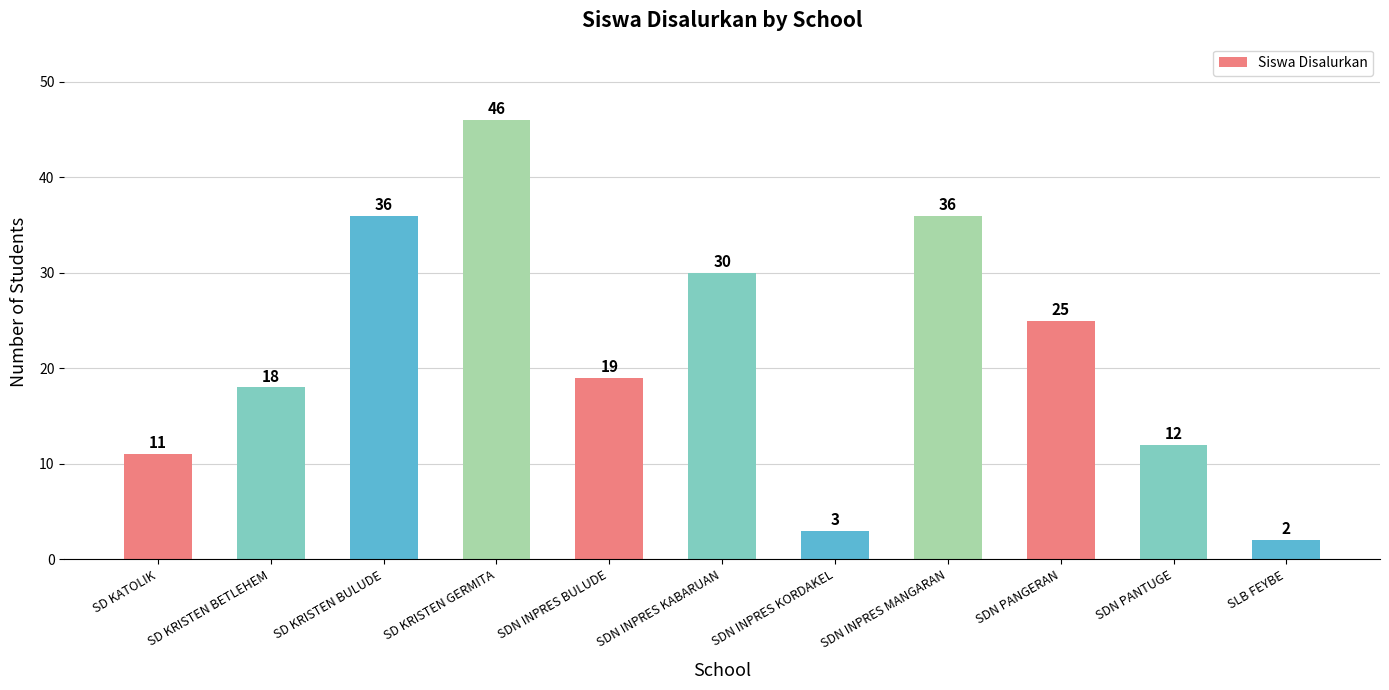

Reading right to left, what are all the values shown in this chart?

SLB FEYBE=2	SDN PANTUGE=12	SDN PANGERAN=25	SDN INPRES MANGARAN=36	SDN INPRES KORDAKEL=3	SDN INPRES KABARUAN=30	SDN INPRES BULUDE=19	SD KRISTEN GERMITA=46	SD KRISTEN BULUDE=36	SD KRISTEN BETLEHEM=18	SD KATOLIK=11